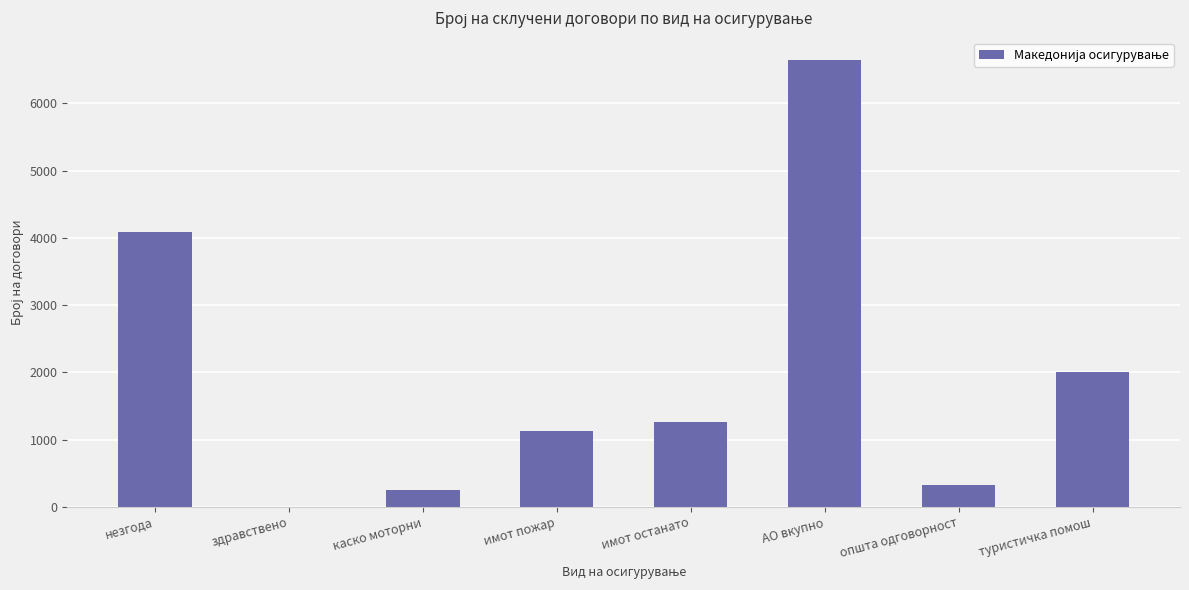

Which category has the highest value across all series?

АО вкупно